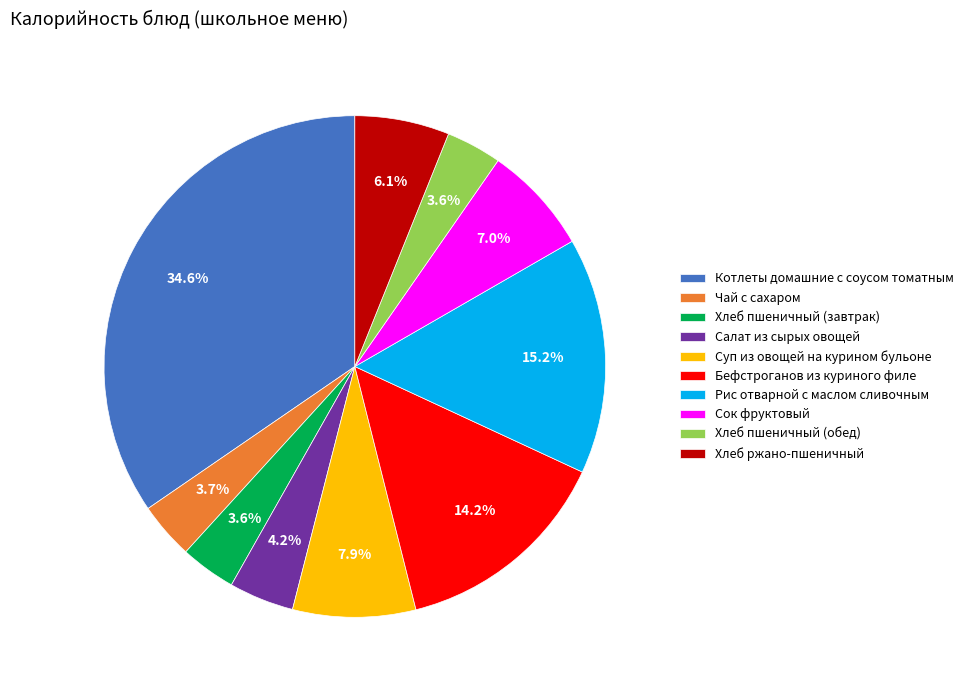

Is Котлеты домашние с соусом томатным the majority of the pie?

No